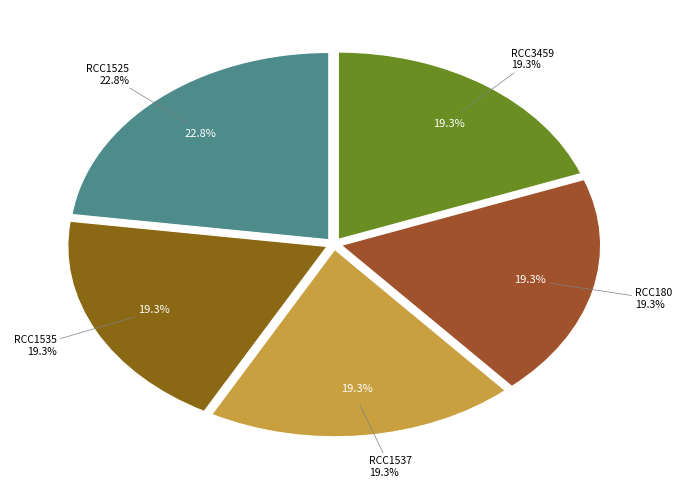

Which slice is the largest?

RCC1525